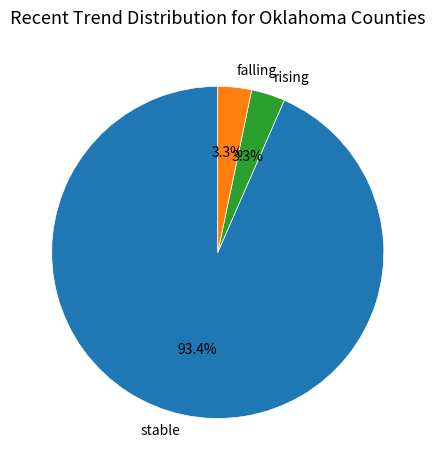

Is it true that falling is 3% of the pie?

True